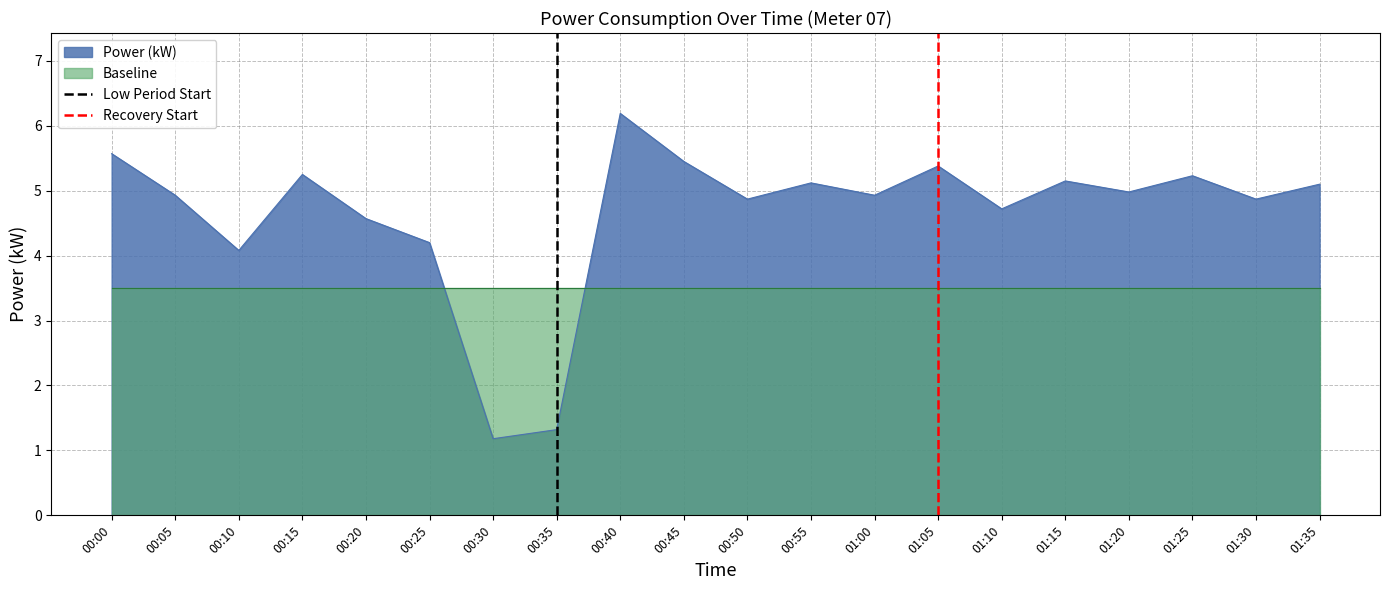

The Power (kW) series shows 8.7 at 01:30. True or false?

False